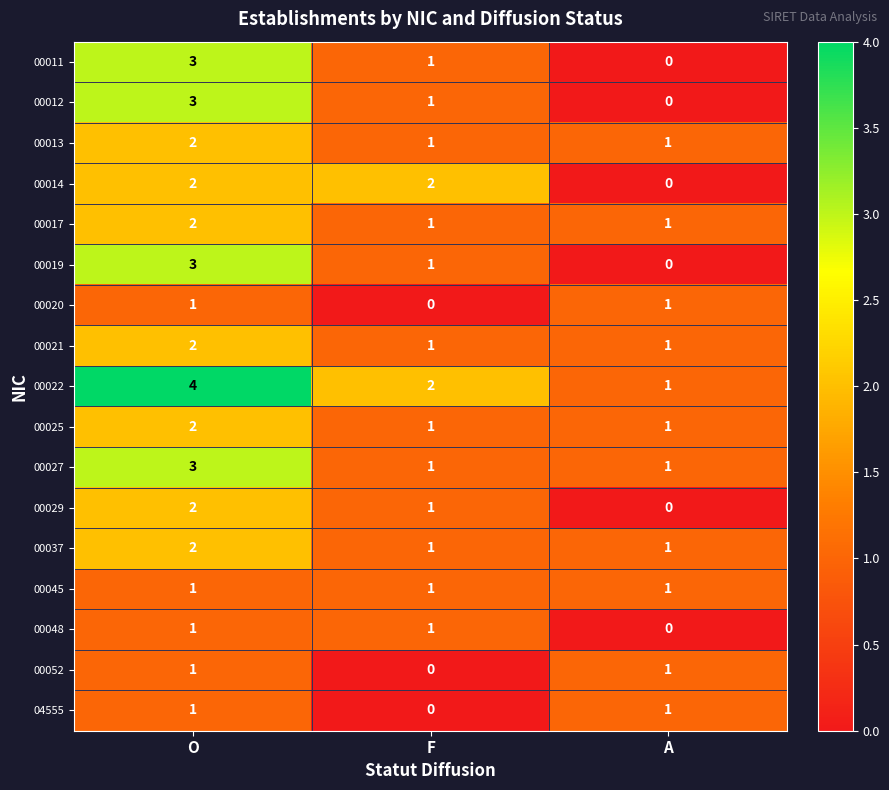

Count the 00022 values in the range 1 to 4.

3